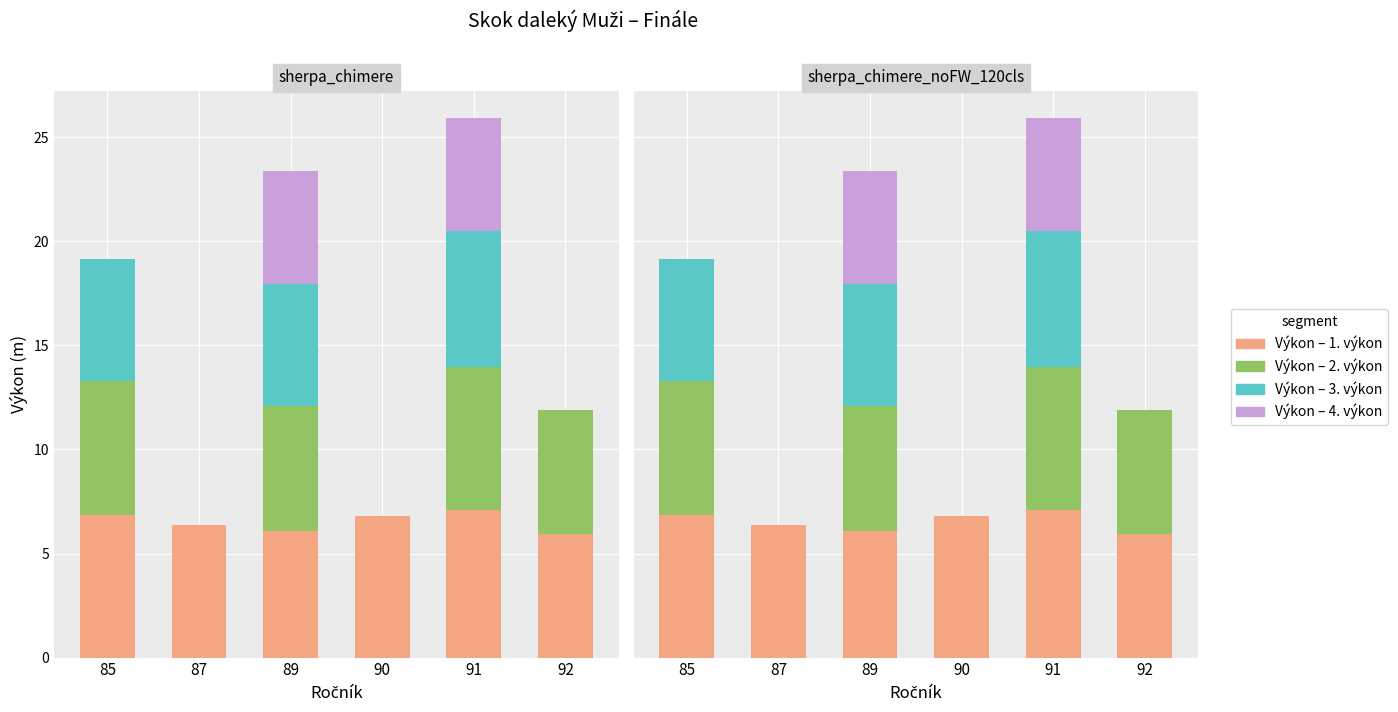

Which series has the largest total across all categories?

Výkon segment 1